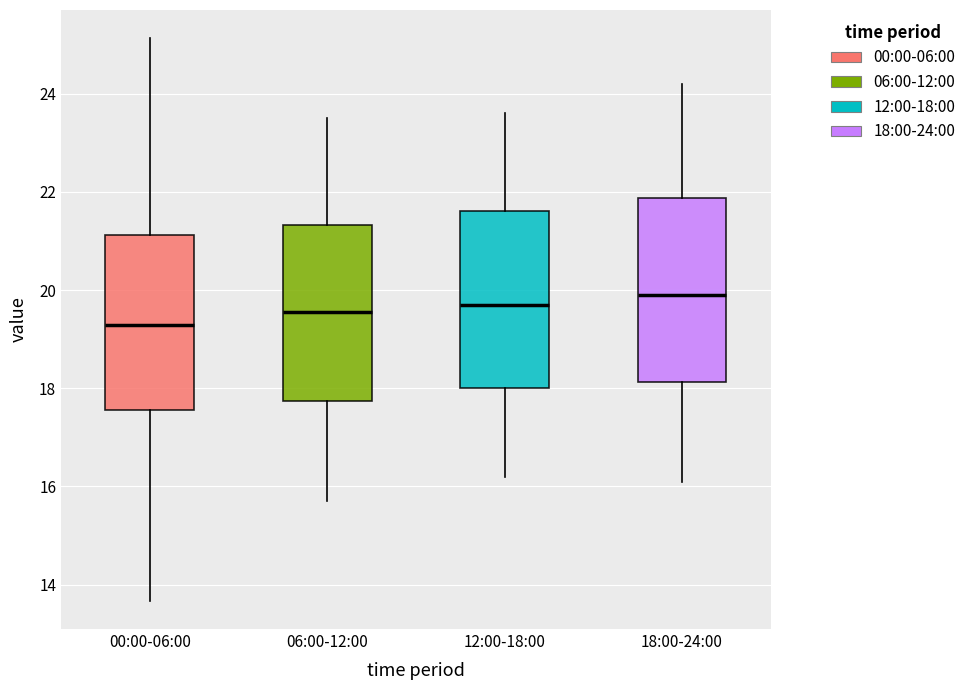

Reading left to right, transcribe this box plot: for each box, give where its median line is, the range the box spans, and where its two whiskers end, as read against the y-axis. The values are not printed on the chart, so give them approximately, as read against the axis.

00:00-06:00: median 19.2, box 17.6 to 21.2, whiskers 13.6 to 25.2
06:00-12:00: median 19.6, box 17.8 to 21.4, whiskers 15.8 to 23.6
12:00-18:00: median 19.8, box 18.0 to 21.6, whiskers 16.2 to 23.6
18:00-24:00: median 20.0, box 18.2 to 21.8, whiskers 16.2 to 24.2